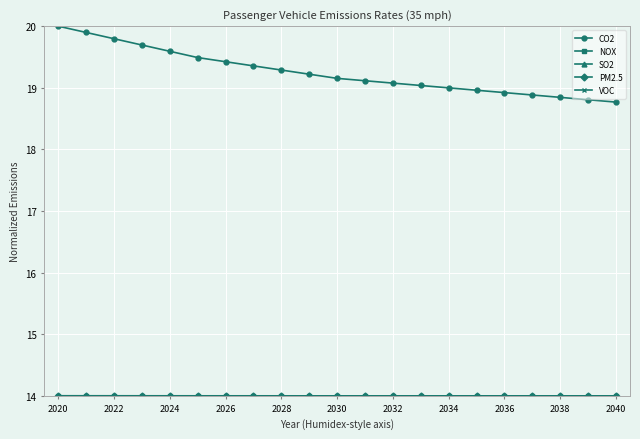

What is the average value of the CO2 series?

19.3